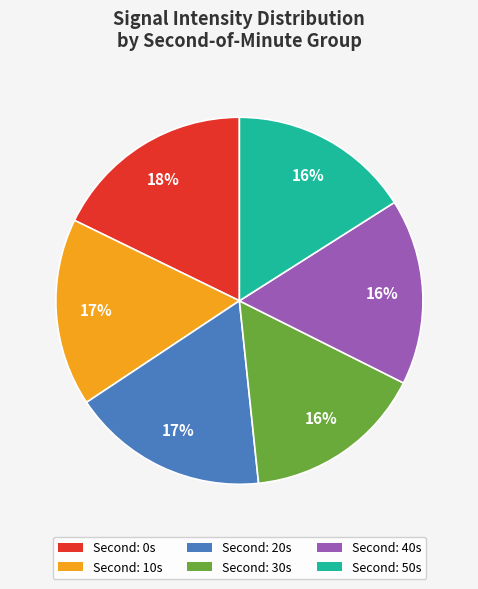

To the nearest percent, what is the average slice percentage?

17%